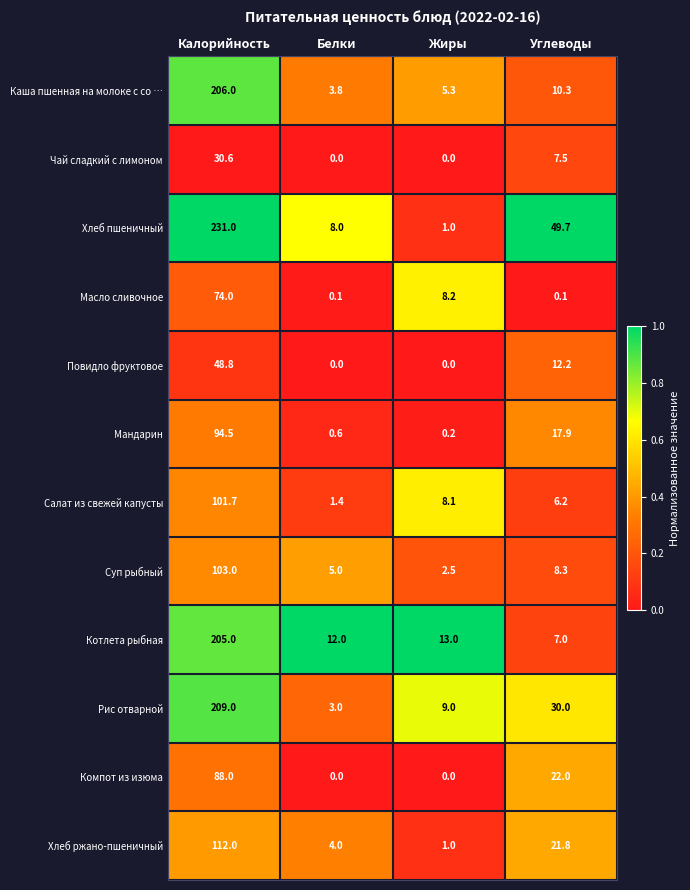

Which series has the widest spread of values?

Хлеб пшеничный